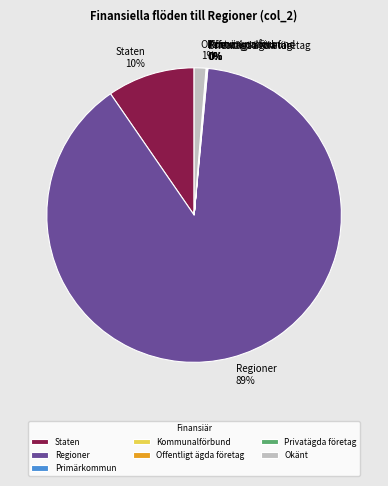

True or false: Regioner accounts for 89% of the total.

True